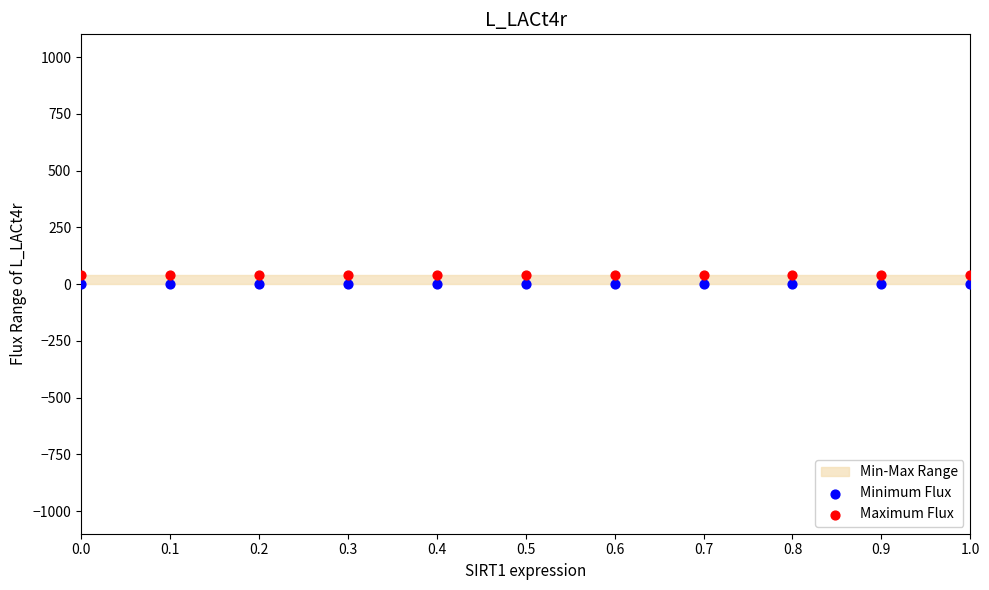

Which series reaches the minimum Y coordinate?

Minimum Flux